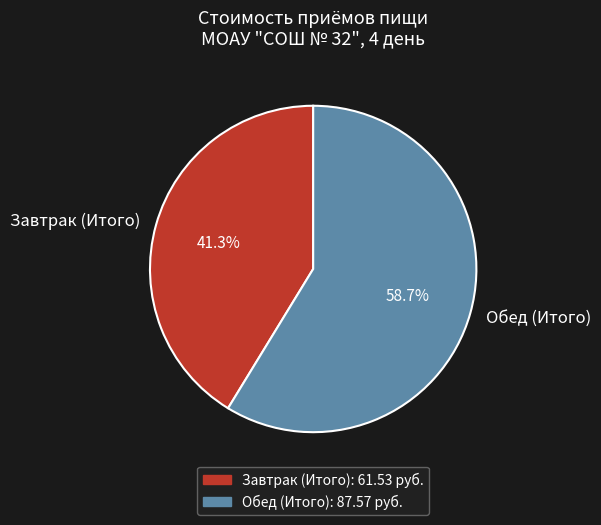

Is it true that Обед (Итого) is 59% of the pie?

True